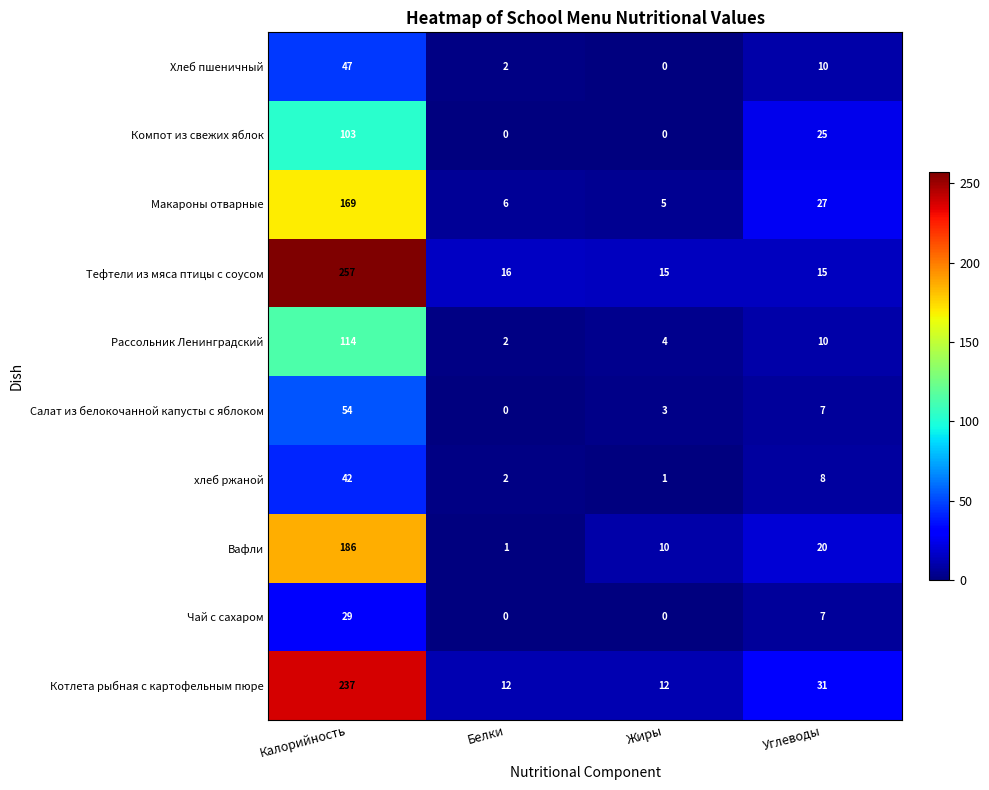

Is it true that Хлеб пшеничный equals 3 at Белки?

False